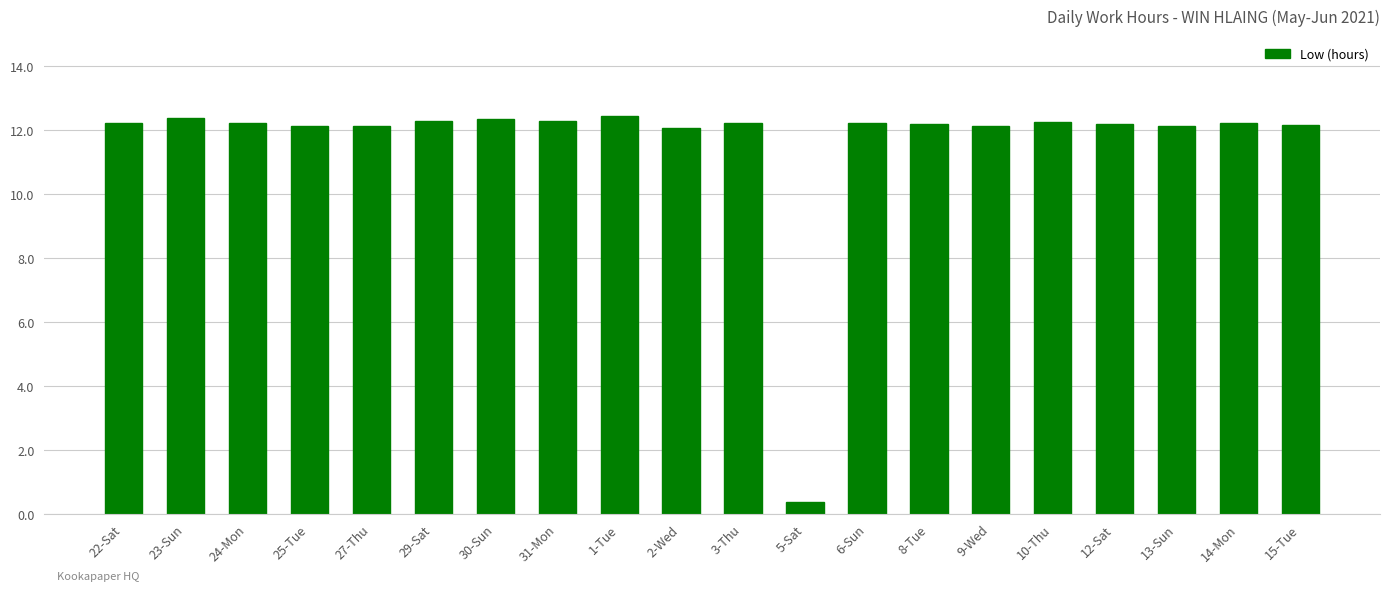

The chart shows a value of 2.5 at 12-Sat. True or false?

False